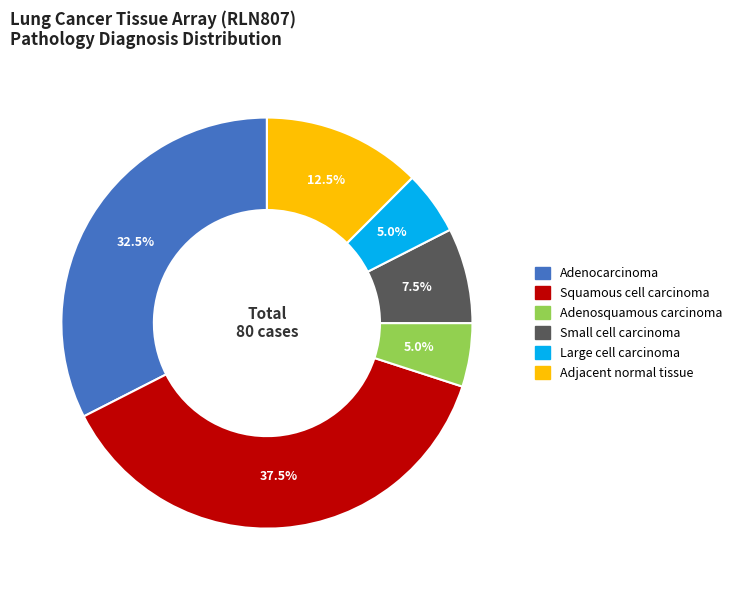

Which has a higher value, Adjacent normal tissue or Large cell carcinoma?

Adjacent normal tissue